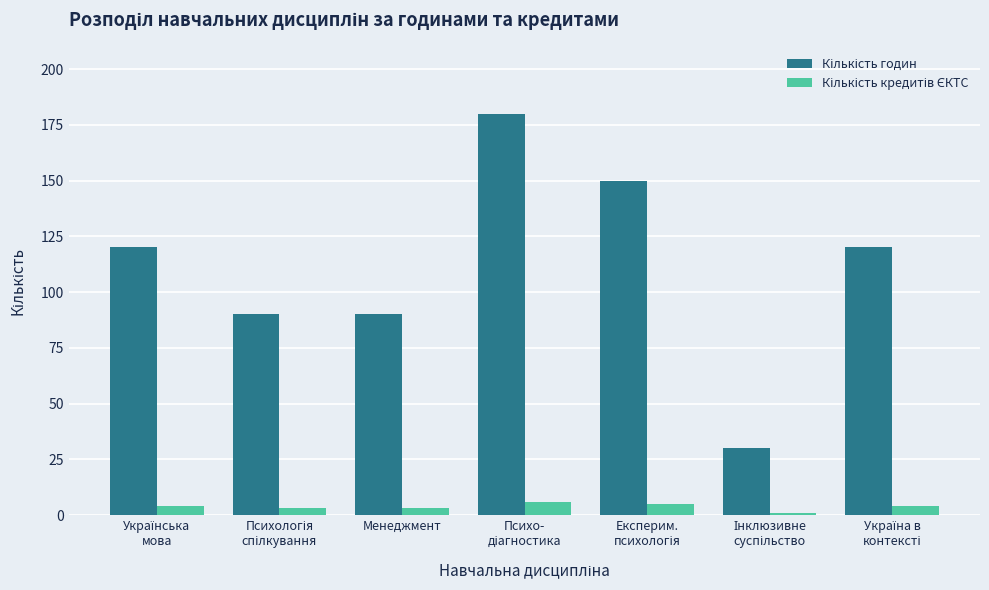

At how many categories does at least one series exceed 42?

6